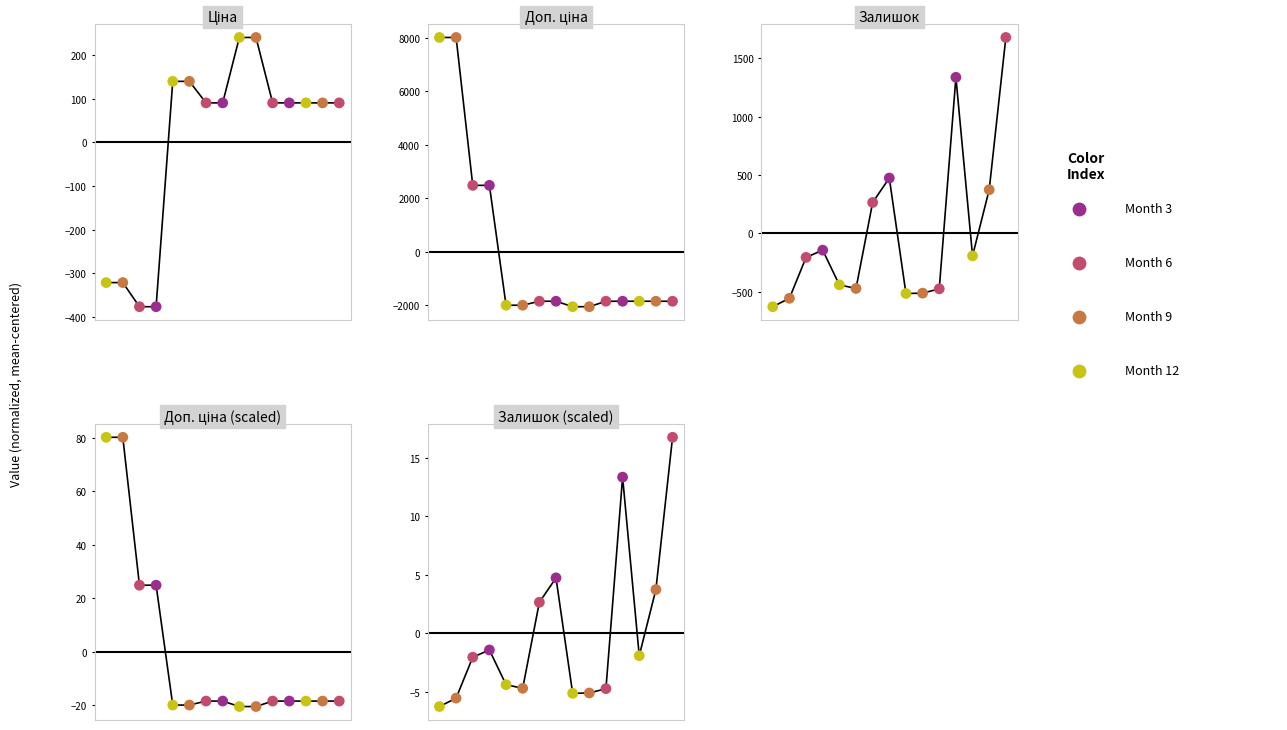

What is the total value across all series at 8?

-2347.7